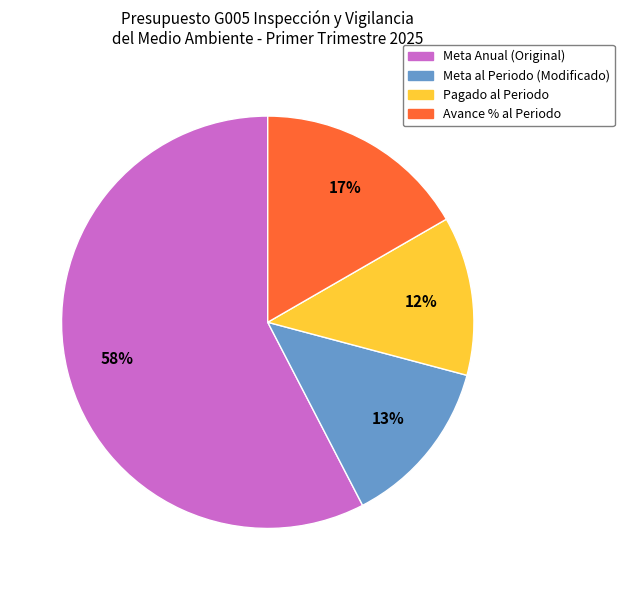

What is the ratio of the value at Pagado al Periodo to the value at Meta Anual (Original)?

0.2